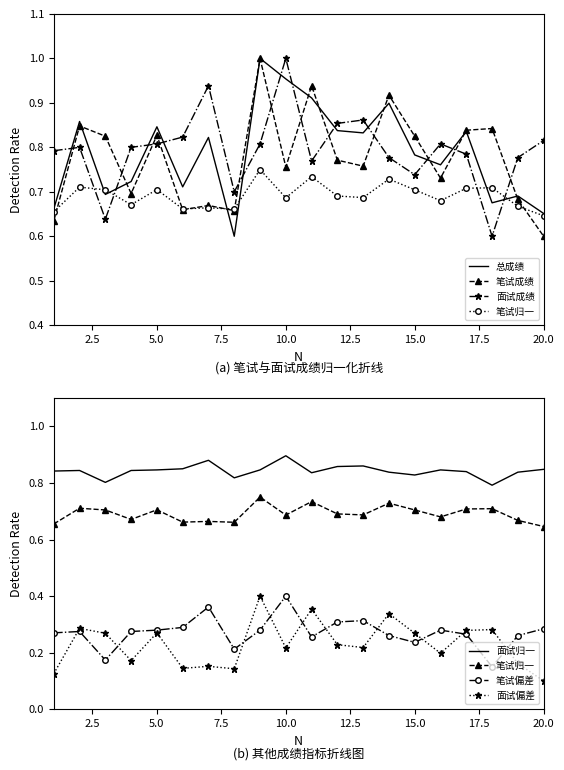

Is the value of 笔试归一 at 6 greater than the value of 面试成绩 at 15?

No